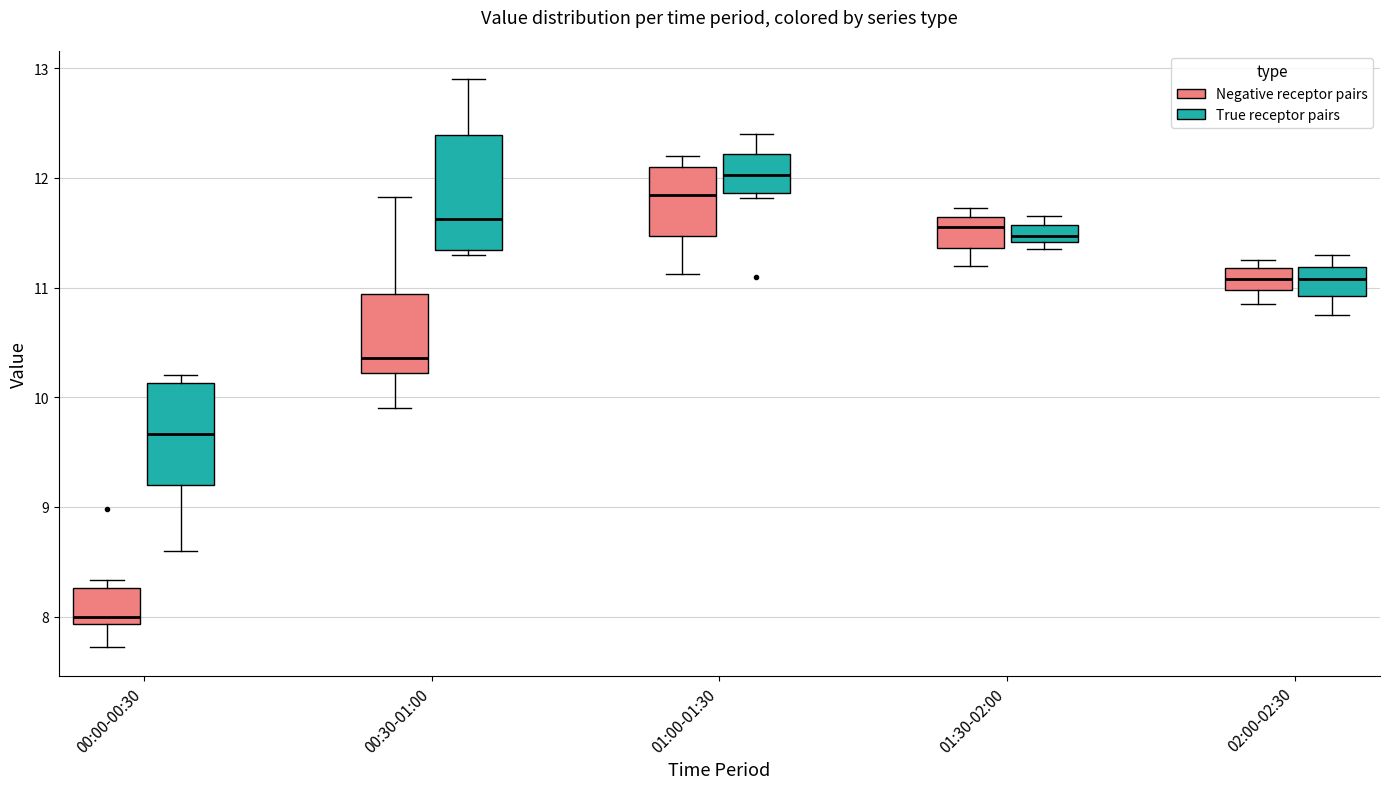

Where is the lower edge of the box for 01:30-02:00 (Negative receptor pairs) on the y-axis? The values are not printed on the chart, so give them approximately, as read against the axis.

11.4